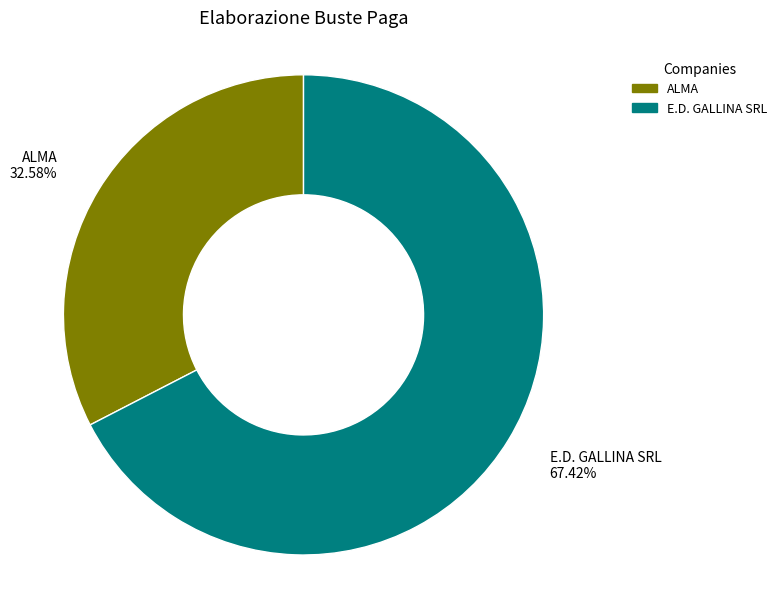

What is the total percentage of E.D. GALLINA SRL and ALMA?

100.0%